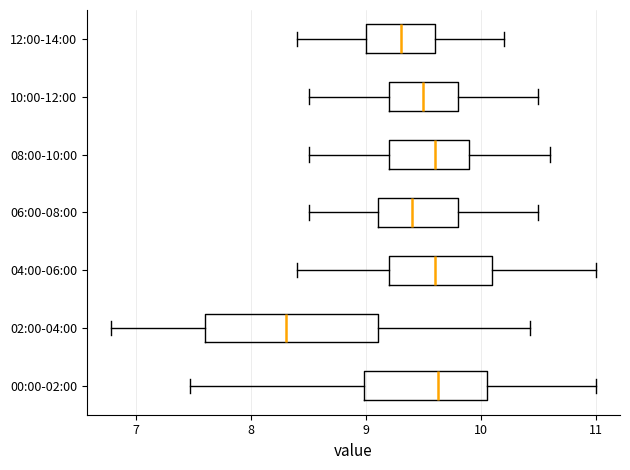

Which box is the widest, from its left edge to its right edge?

02:00-04:00